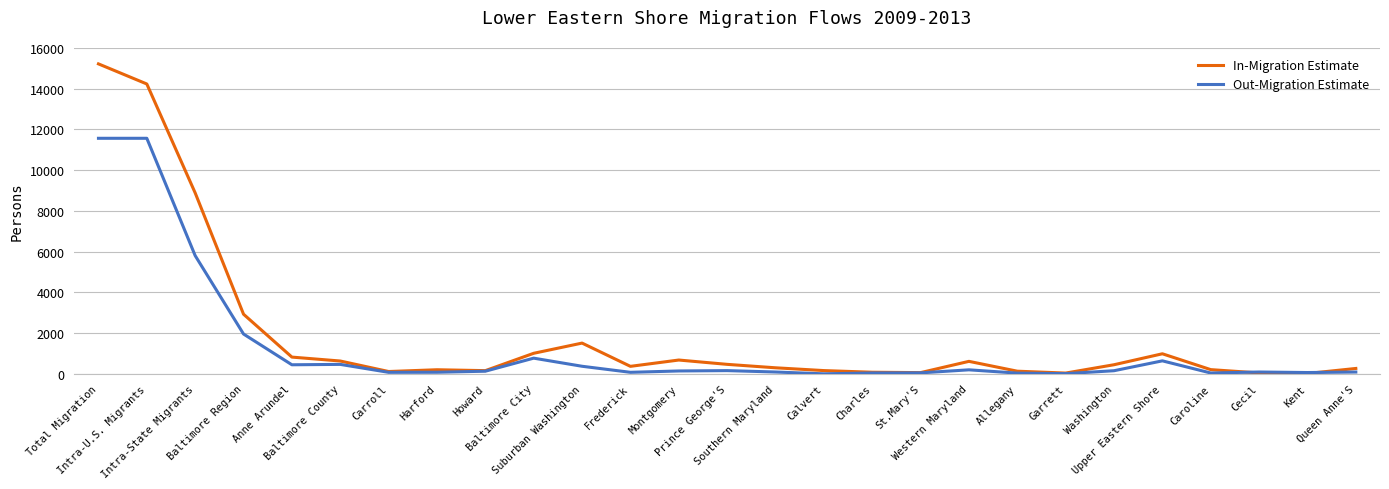

What is the difference between the In-Migration Estimate values at Allegany and Howard?

27